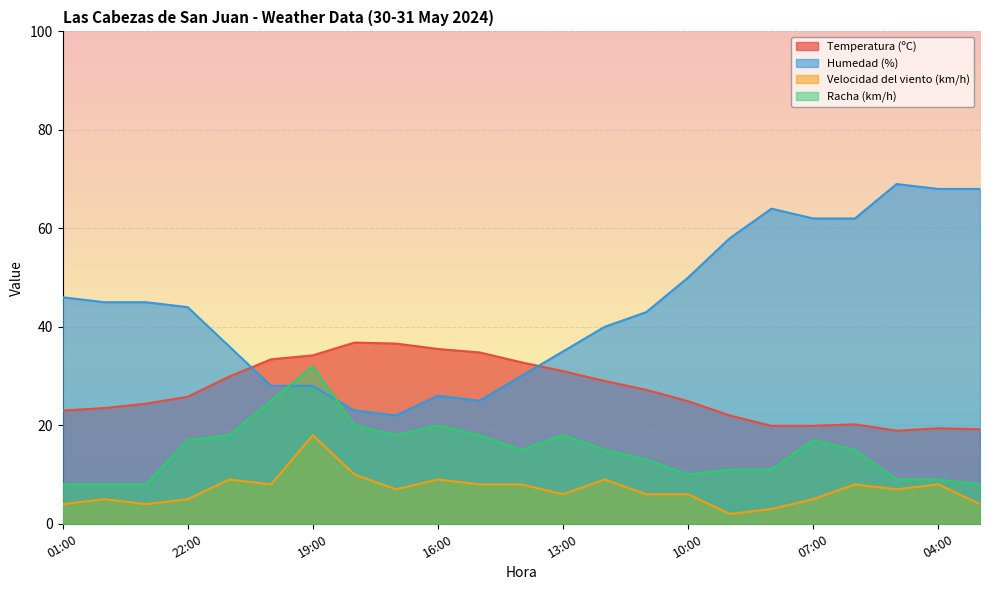

What is the maximum value for Temperatura (ºC)?

36.8